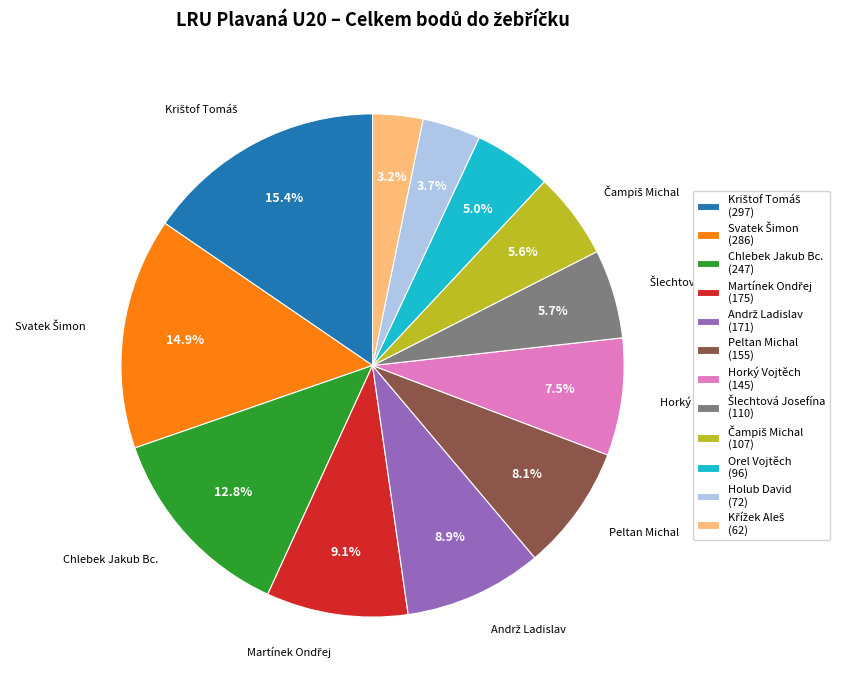

To the nearest percent, what is the difference between the largest and smallest slice percentages?

12%